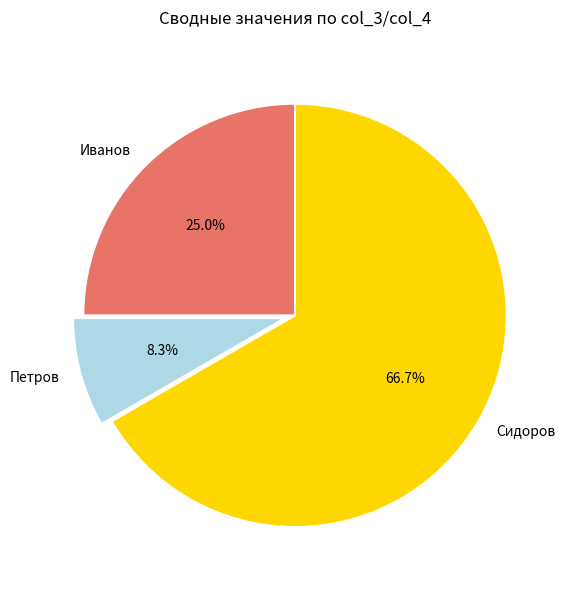

To the nearest percent, what is the difference between the Иванов and Сидоров slice percentages?

42%